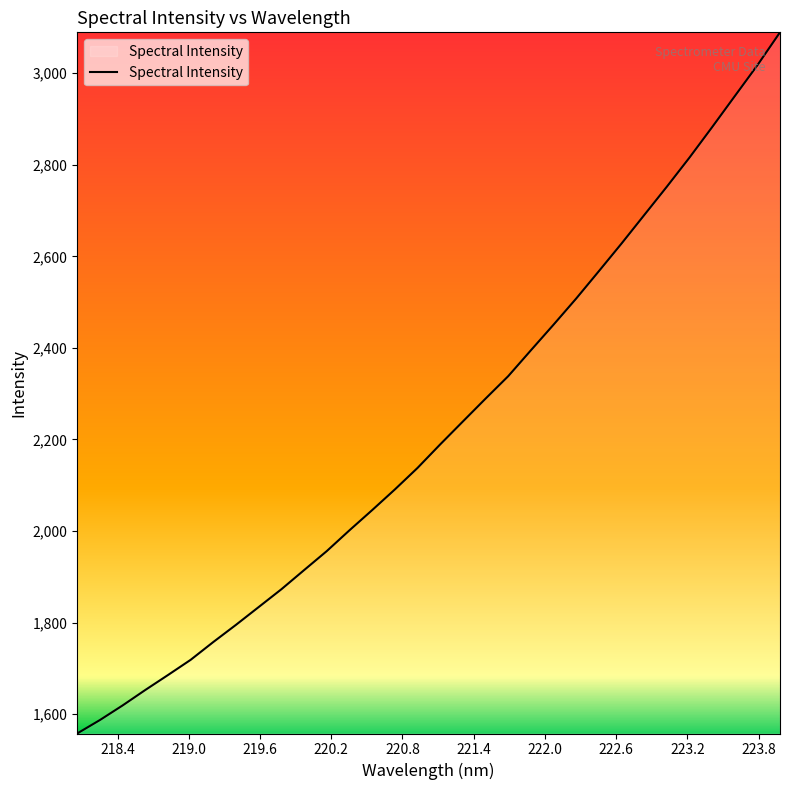

What is the smallest value displayed?

1557.9